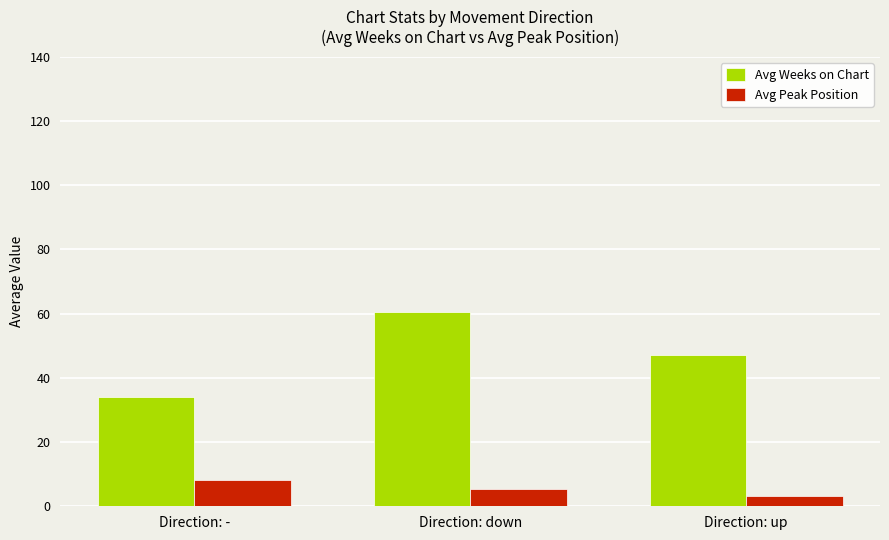

At which category does the chart reach its peak across all series?

Direction: down